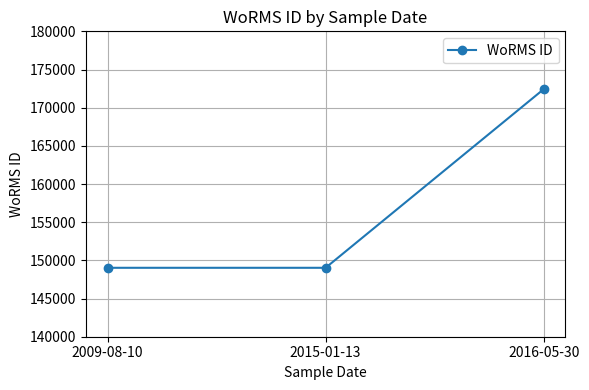

Reading left to right, transcribe all the data shown in this chart.

149028	149028	172419